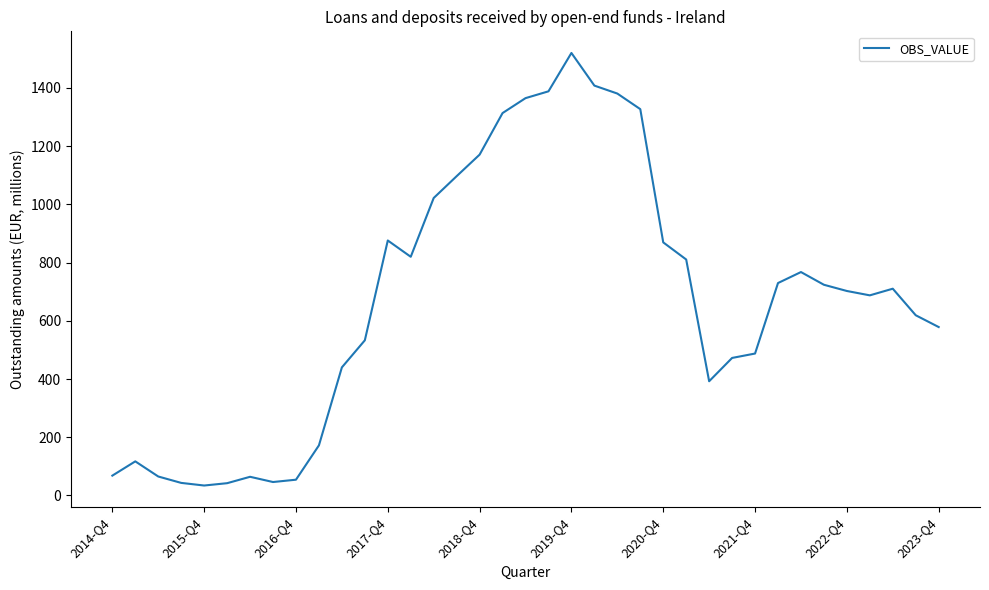

What is the maximum value shown in the chart?

1520.4